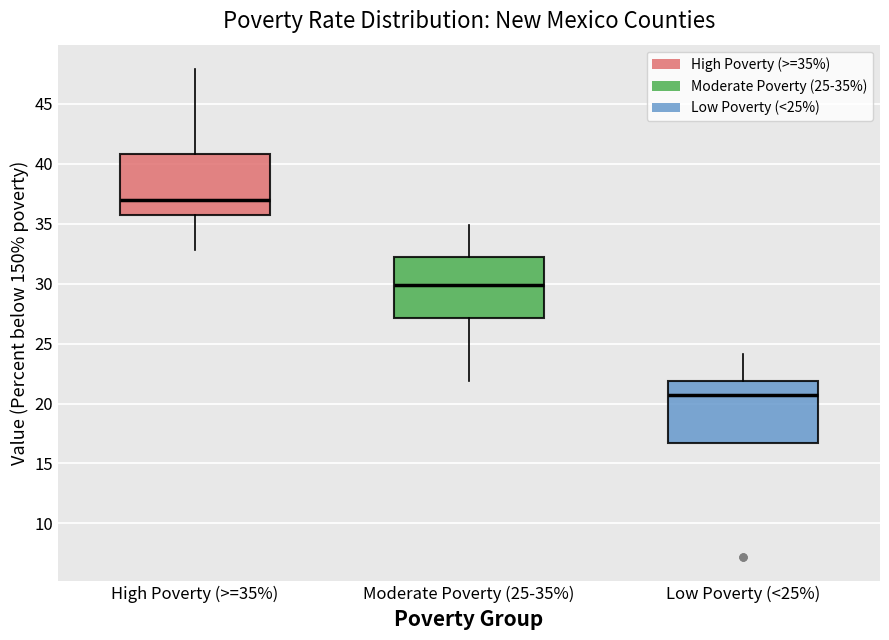

Reading left to right, read every box against the y-axis: the position of its median line, the range the box covers, and the ends of its whiskers. The values are not printed on the chart, so give them approximately, as read against the axis.

High Poverty (>=35%): median 37.0, box 36.0 to 41.0, whiskers 33.0 to 48.0
Moderate Poverty (25-35%): median 30.0, box 27.0 to 32.0, whiskers 22.0 to 35.0
Low Poverty (<25%): median 20.5, box 16.5 to 22.0, whiskers 16.5 to 24.0